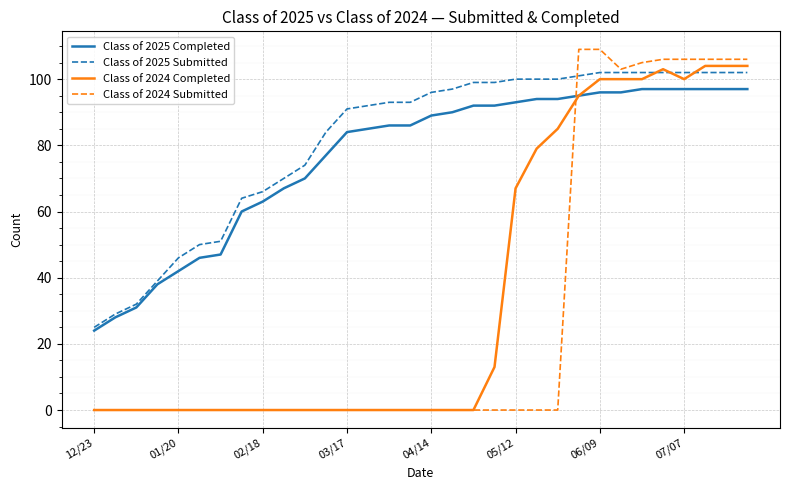

Which series has the largest total across all categories?

Class of 2025 Submitted